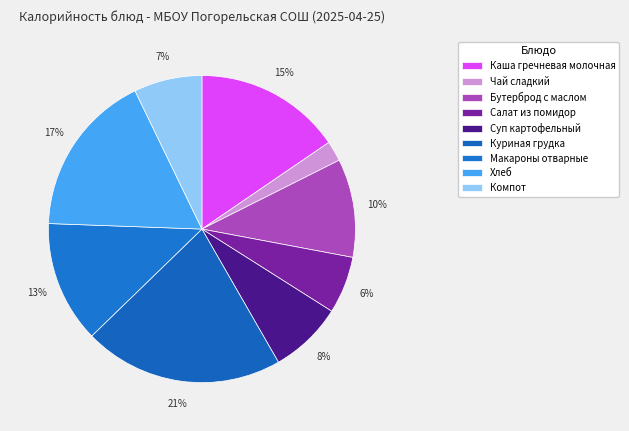

Combined, what portion of the pie is Чай сладкий and Бутерброд с маслом?

12.5%